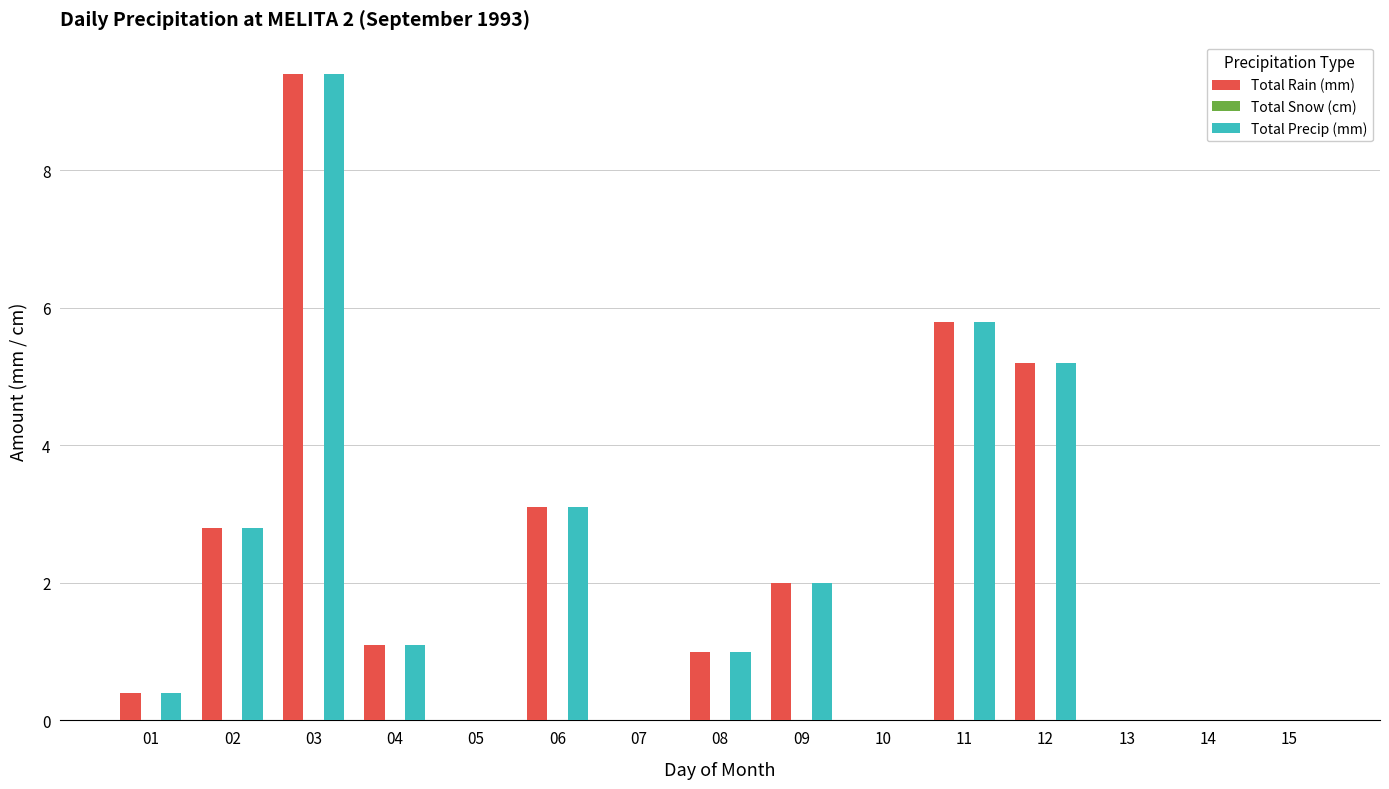

Count the number of categories in the chart.

15